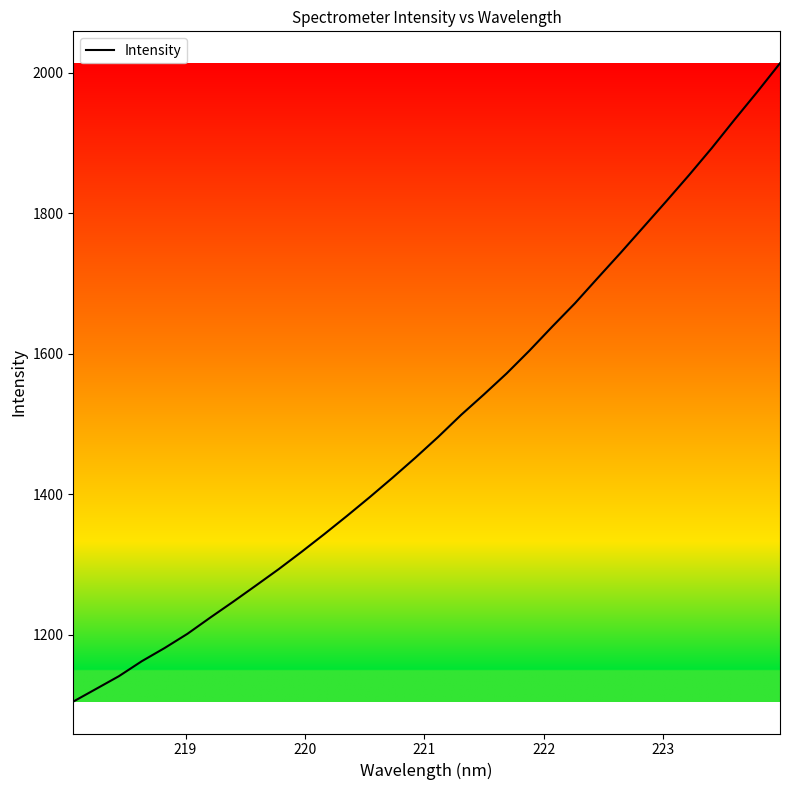

What is the maximum value shown in the chart?

2013.4